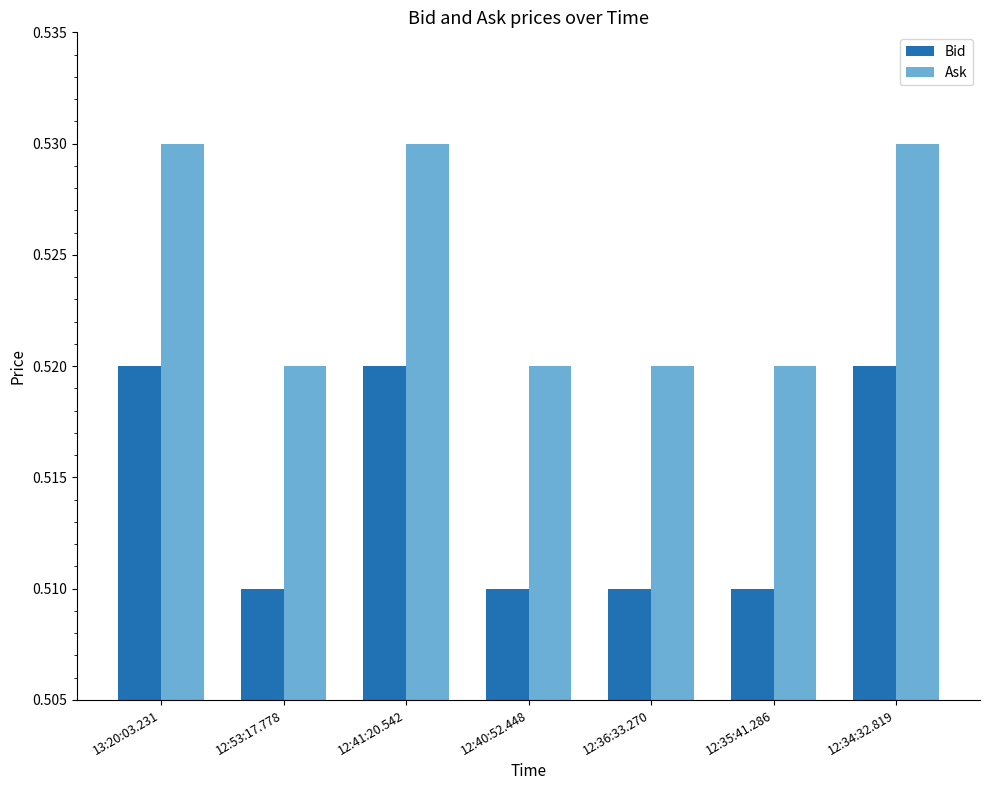

What is the total value across all series at 12:40:52.448?

1.0